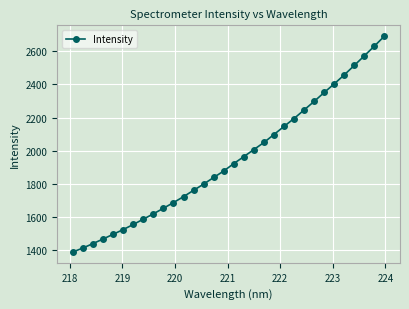

Count the number of categories in the chart.

32